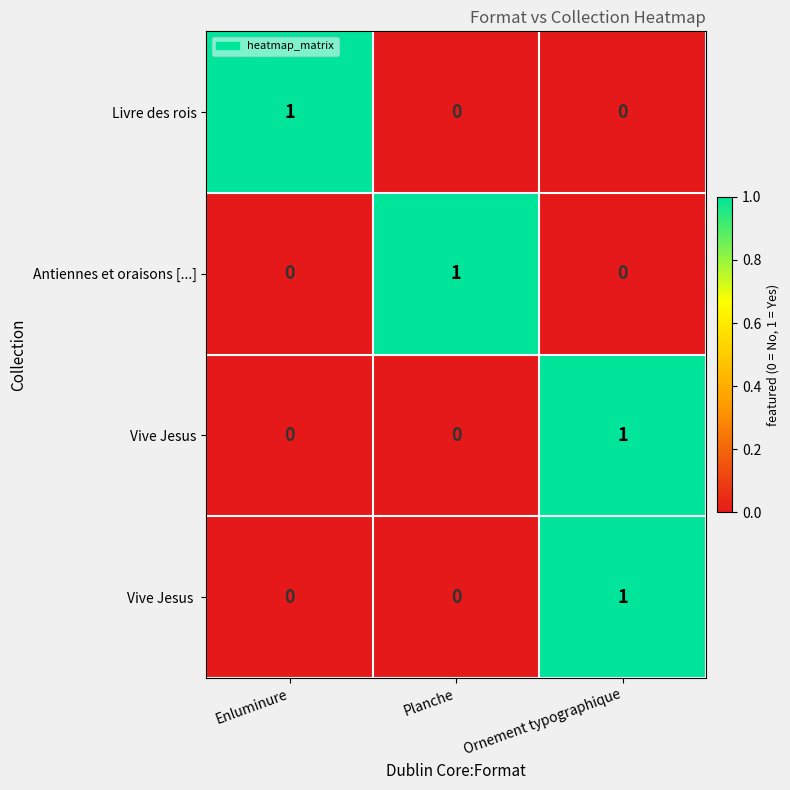

The Livre des rois series shows 1 at Planche. True or false?

False